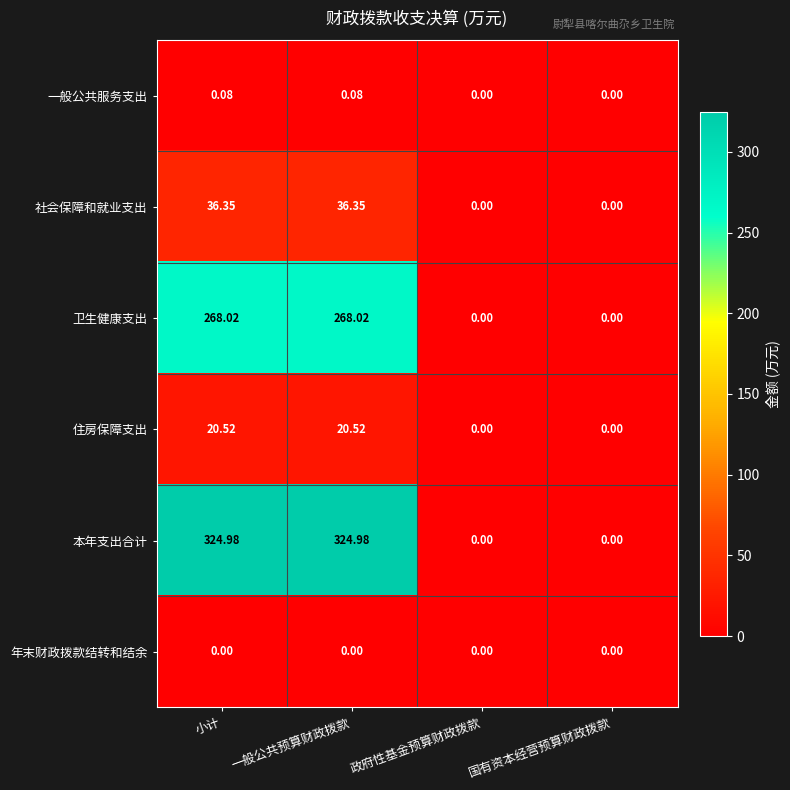

Rank the series by their maximum value, from lowest to highest.

年末财政拨款结转和结余, 一般公共服务支出, 住房保障支出, 社会保障和就业支出, 卫生健康支出, 本年支出合计